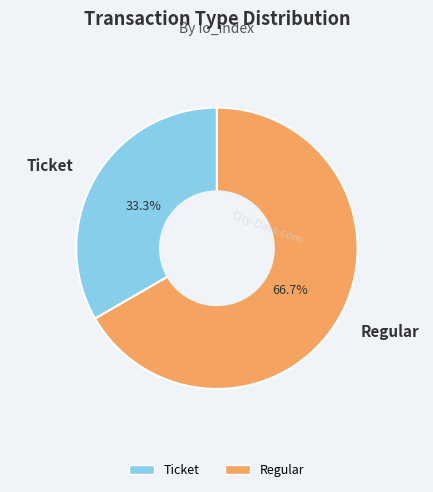

Which has a higher value, Ticket or Regular?

Regular